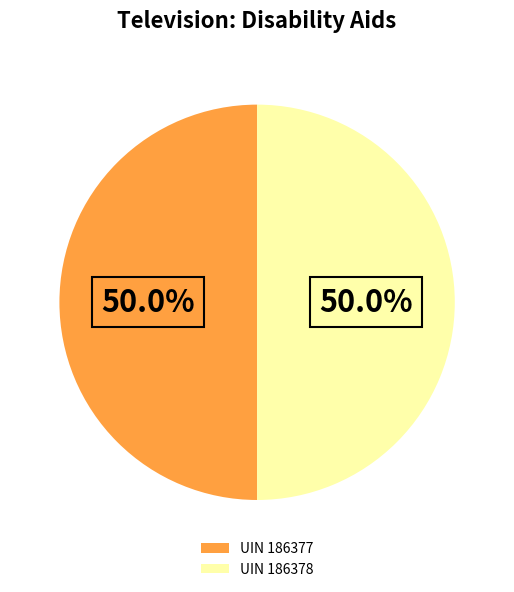

Combined, what portion of the pie is UIN 186377 and UIN 186378?

100.0%